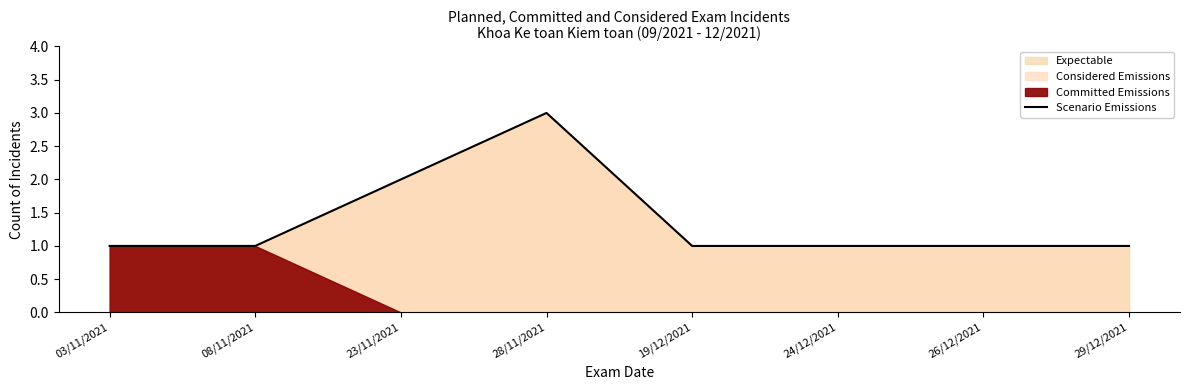

Approximately how many times larger is the value at 23/11/2021 compared to 24/12/2021?

2.0